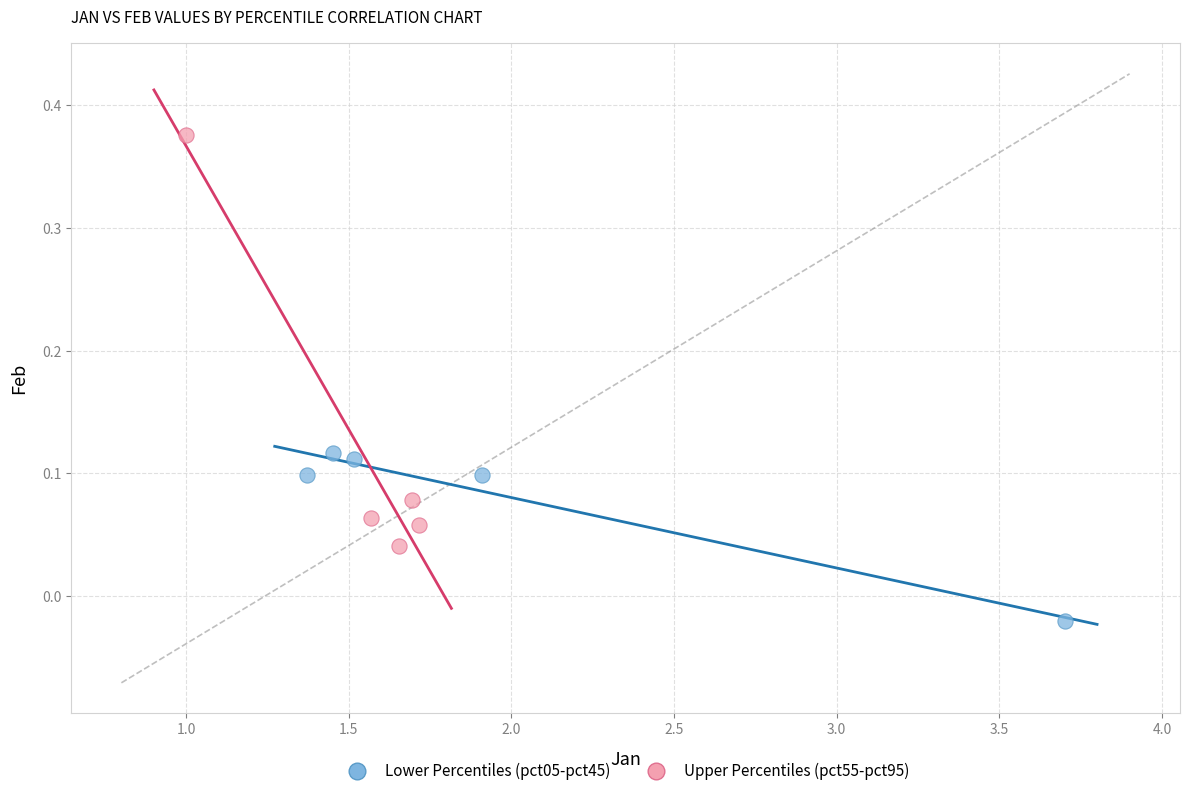

Which series reaches the minimum Y coordinate?

Lower Percentiles (pct05-pct45)